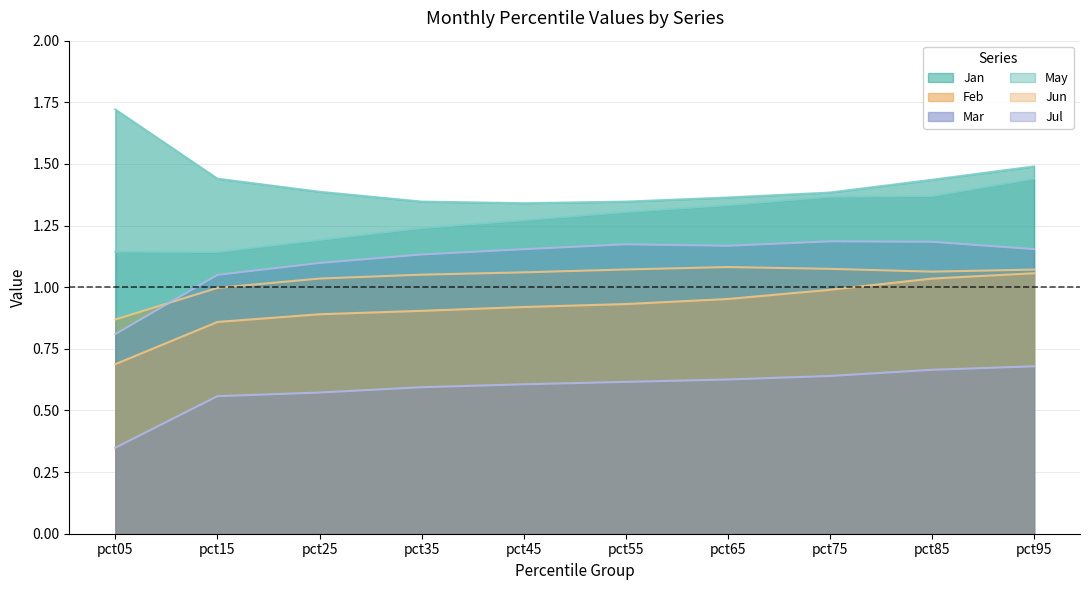

What is the spread (max minus min) of values at pct65?

0.7